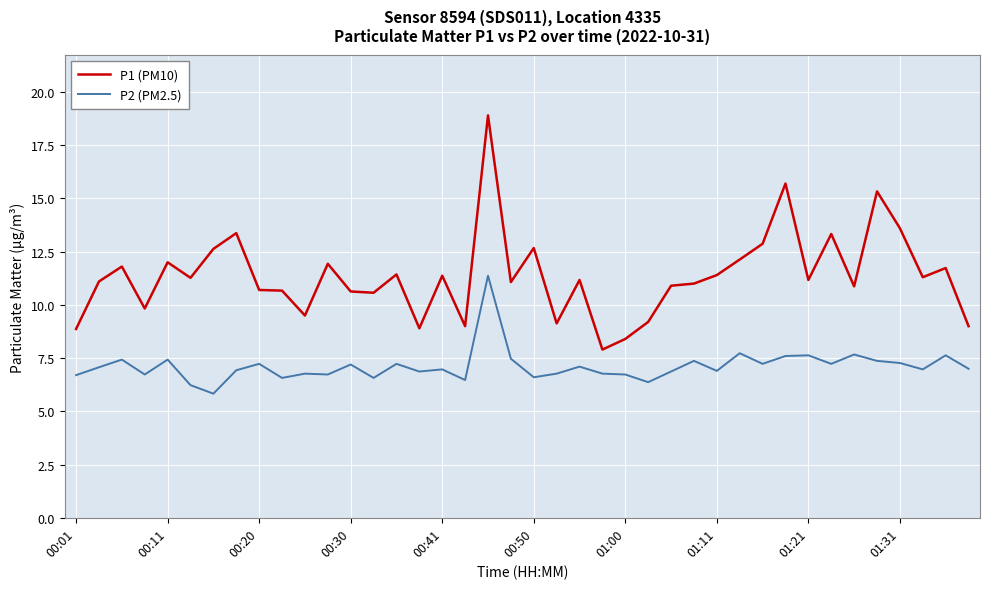

Which series has the largest total across all categories?

P1 (PM10)